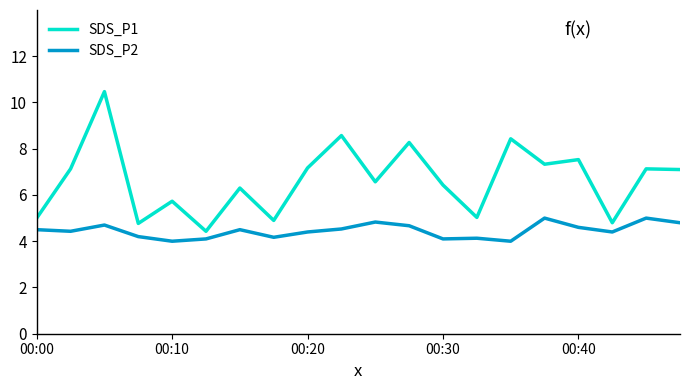

Which series has the widest spread of values?

SDS_P1